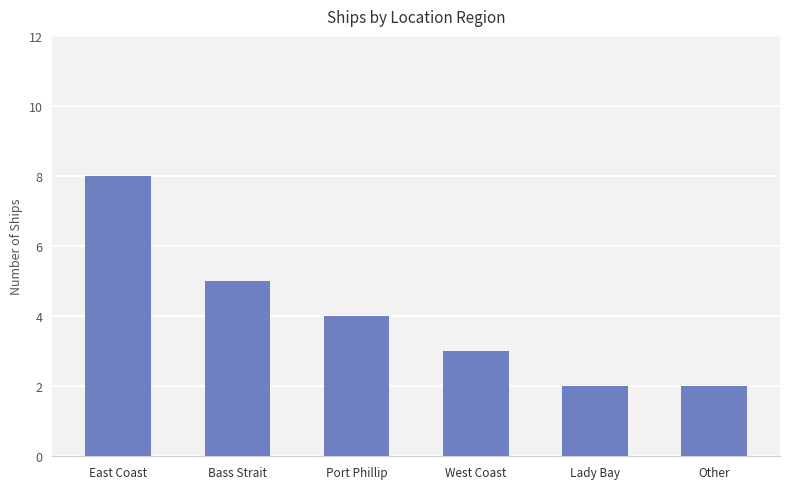

Does the chart contain any negative values?

No